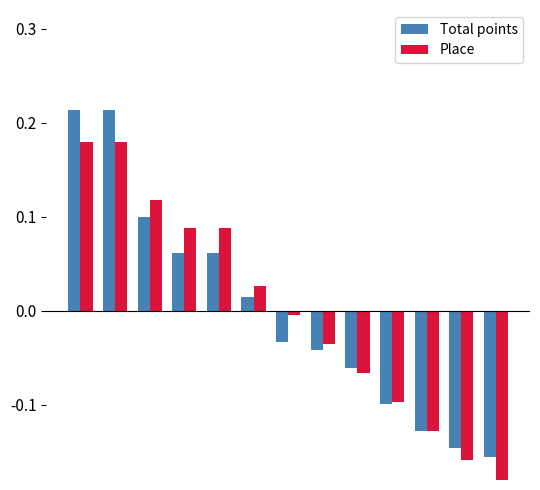

How many bars are there in each group?

2